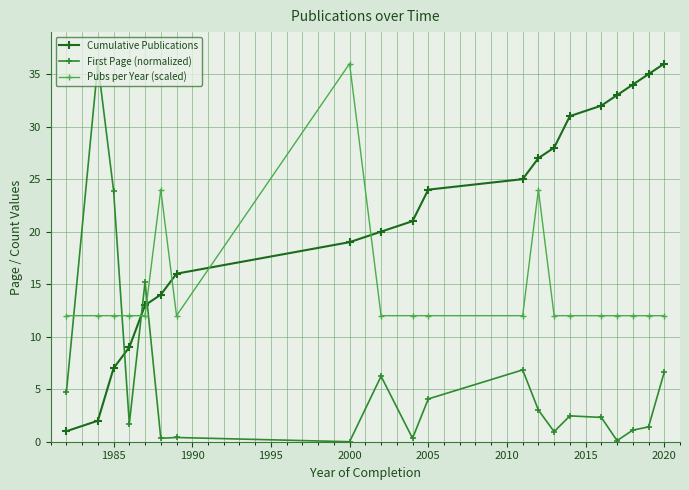

True or false: First Page (normalized) and Cumulative Publications intersect in this chart.

True